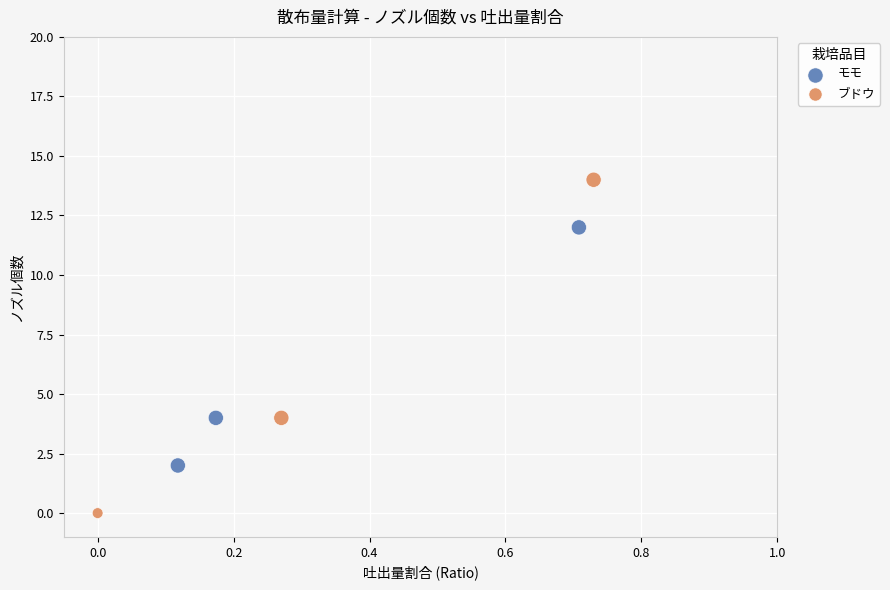

Which series contains the lowest Y value?

ブドウ